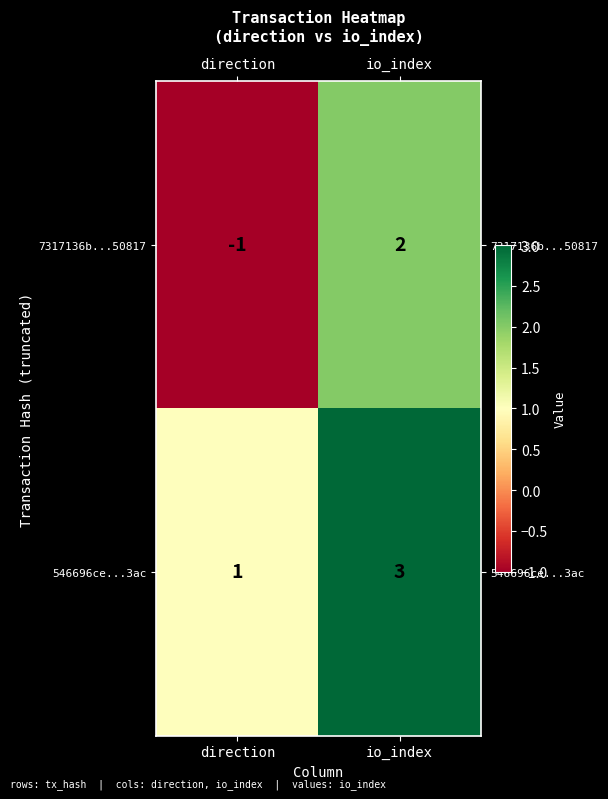

Reading left to right, extract all data points from this chart.

7317136b...50817: -1	2
546696ce...3ac: 1	3